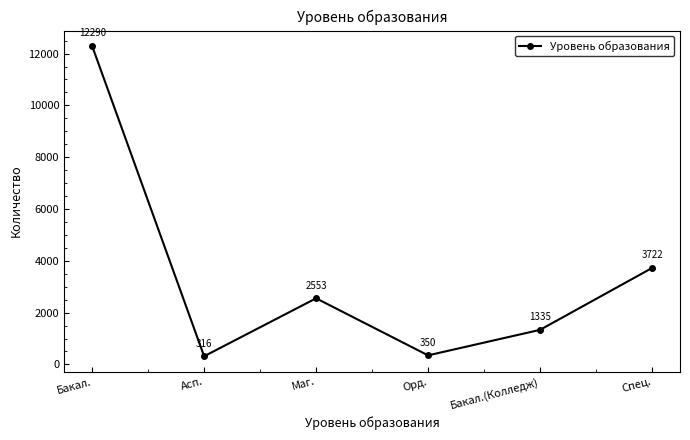

Rank the categories by value from lowest to highest.

Асп., Орд., Бакал.(Колледж), Маг., Спец., Бакал.